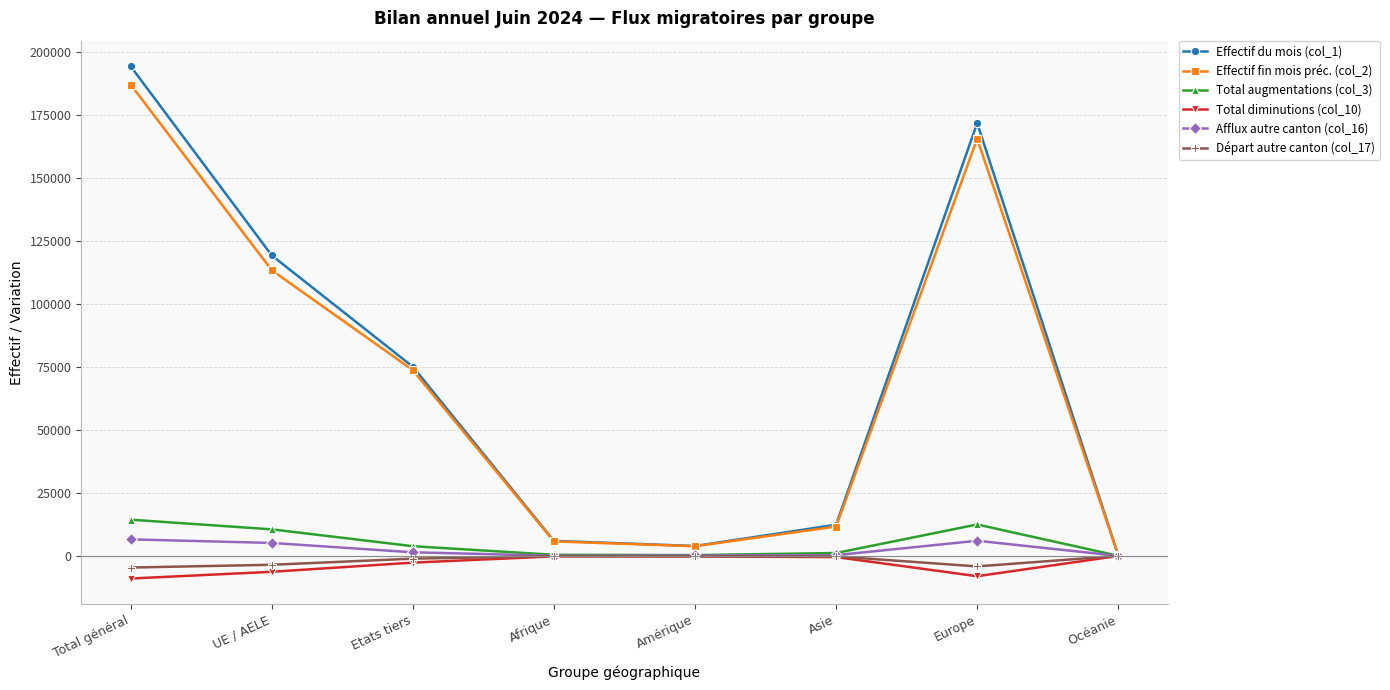

What is the sum of the Effectif fin mois préc. (col_2) values at Amérique and Europe?

169228